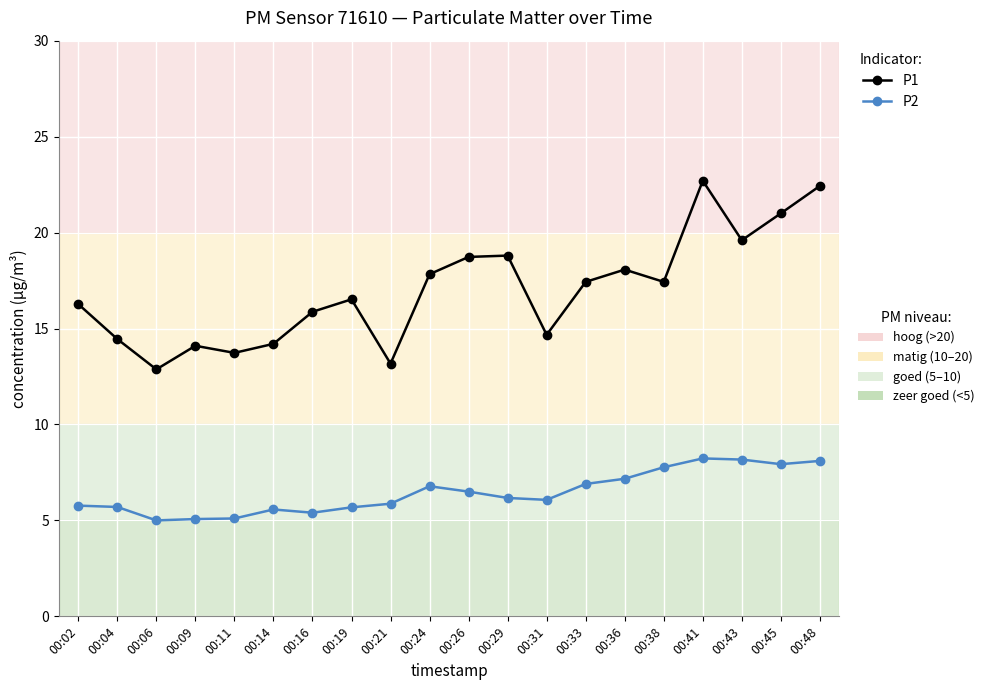

What is the maximum value shown in the chart?

22.7